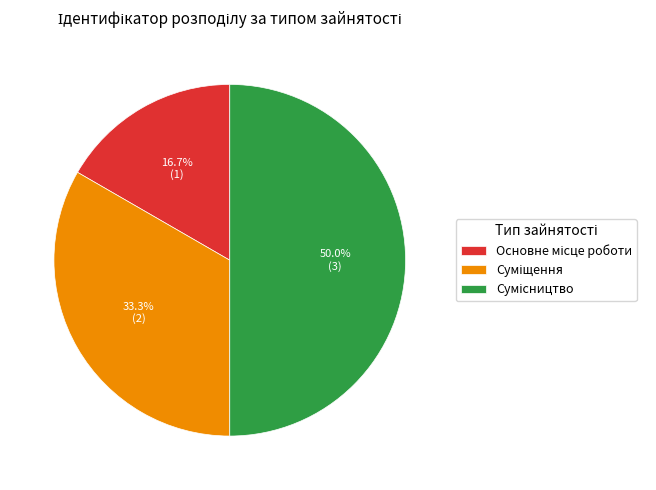

To the nearest percent, what portion does Основне місце роботи represent?

17%